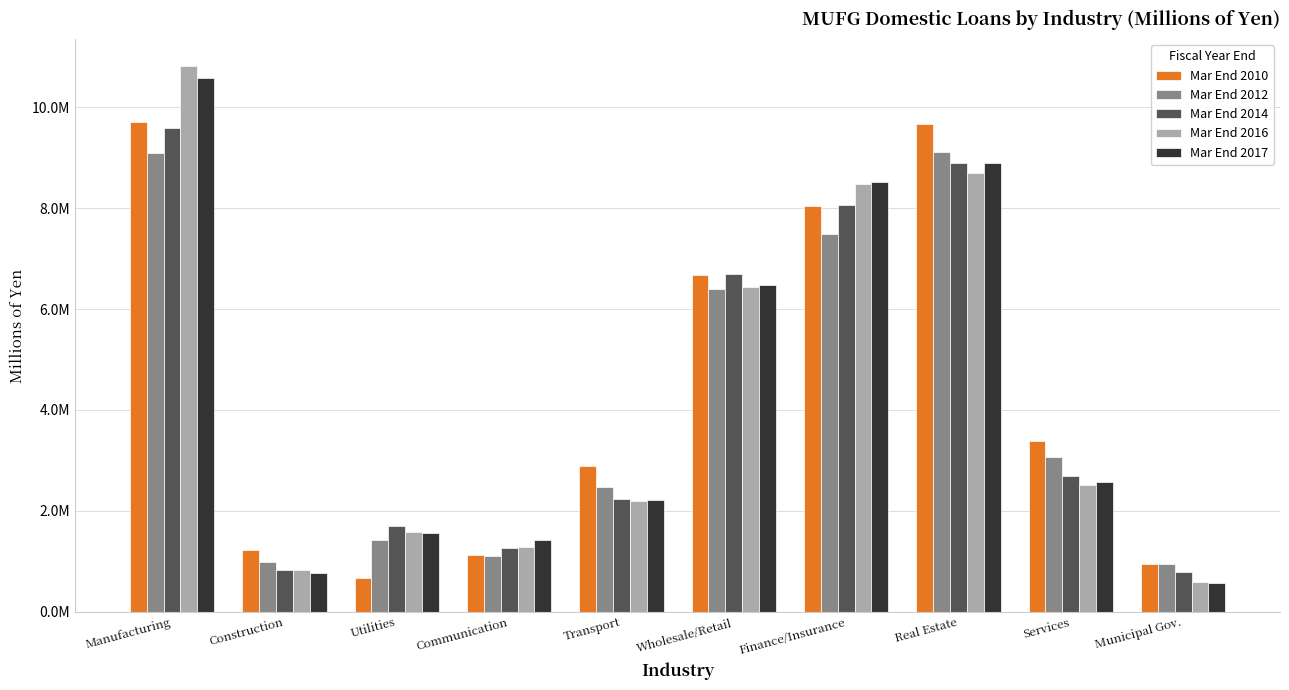

What are all the series names shown in the legend?

Mar End 2010, Mar End 2012, Mar End 2014, Mar End 2016, Mar End 2017